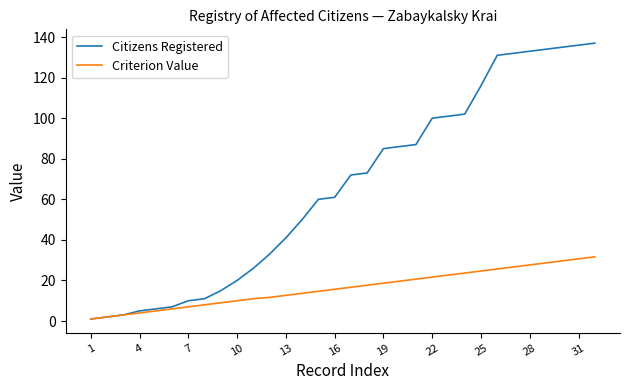

What is the lowest value of the Citizens Registered series?

1.0